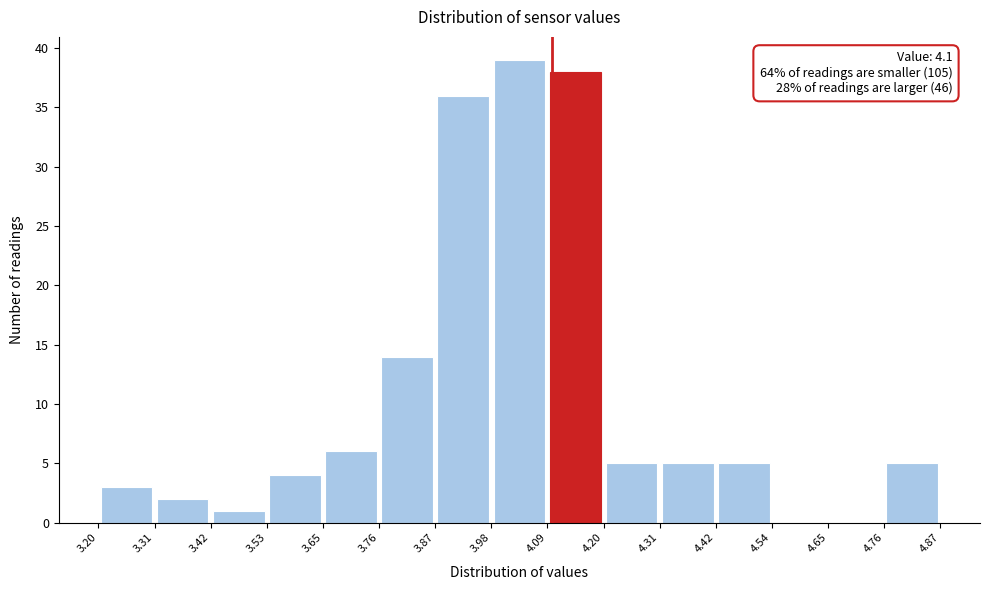

Over which range of the x-axis is the bar tallest?

3.98 to 4.09